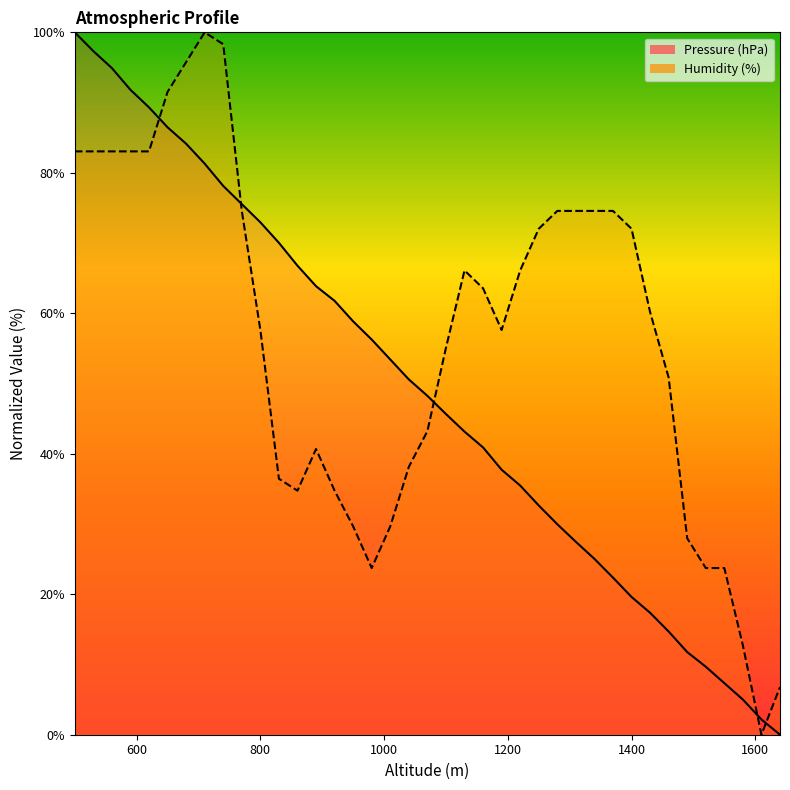

What is the difference between the maximum and second lowest values in the Humidity (%) series?

93.2